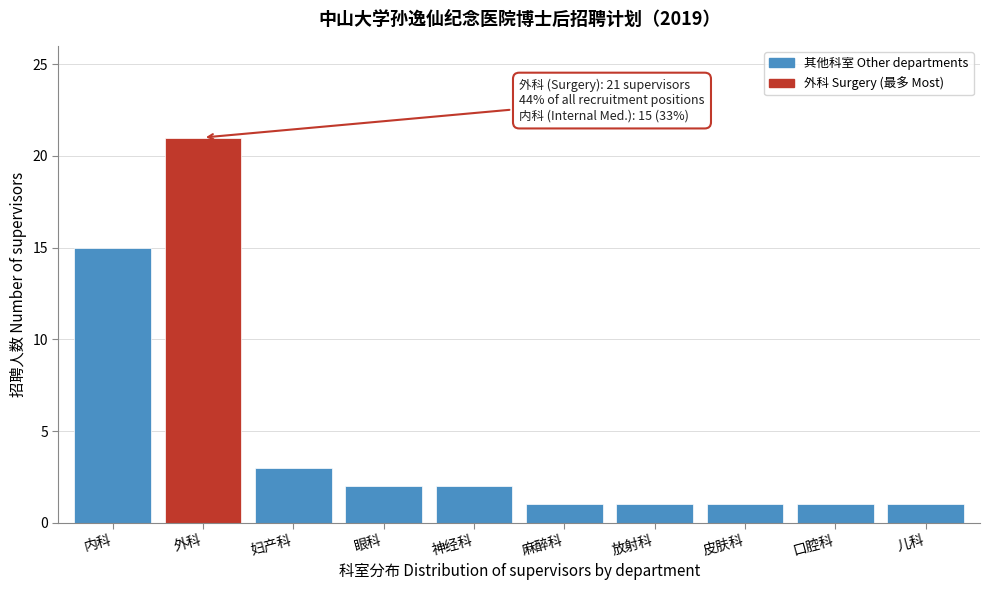

Reading left to right, list all the values displayed in this chart.

15	21	3	2	2	1	1	1	1	1